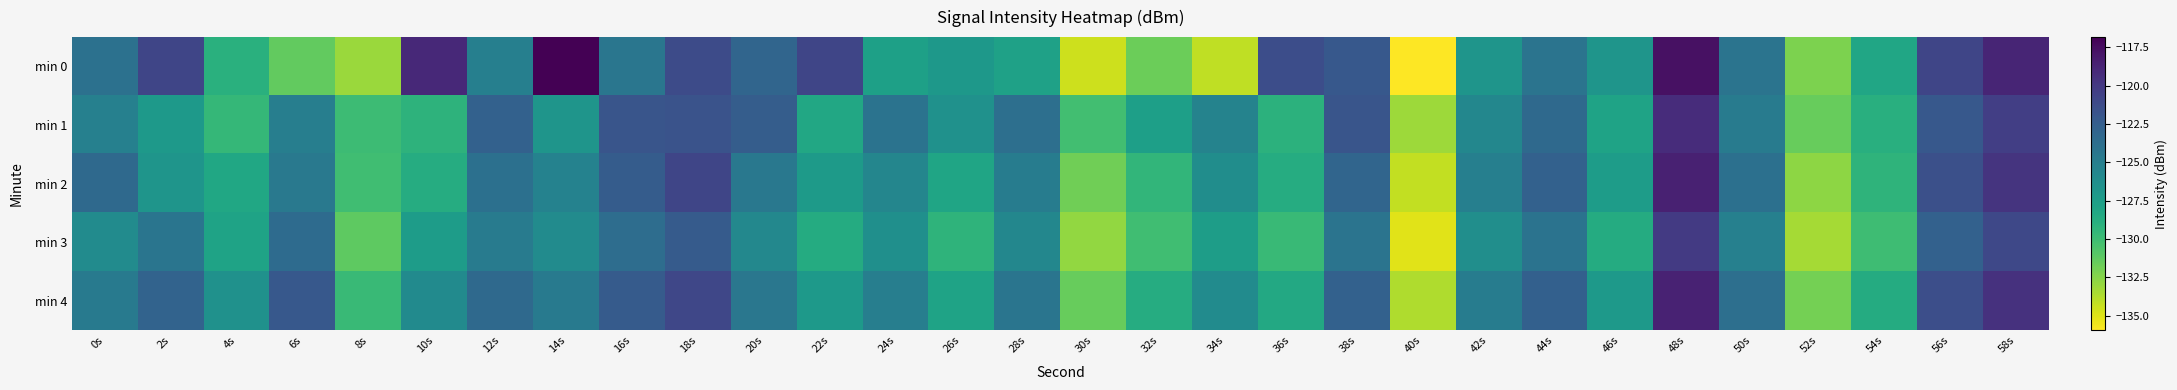

What is the spread (max minus min) of values at 12s?

2.3